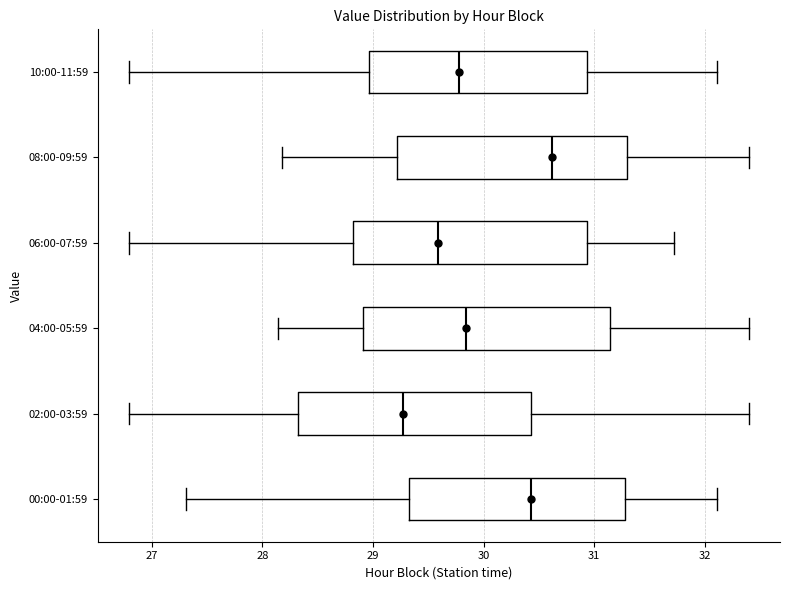

Where does the right whisker of the box for 08:00-09:59 end on the x-axis? The values are not printed on the chart, so give them approximately, as read against the axis.

32.4